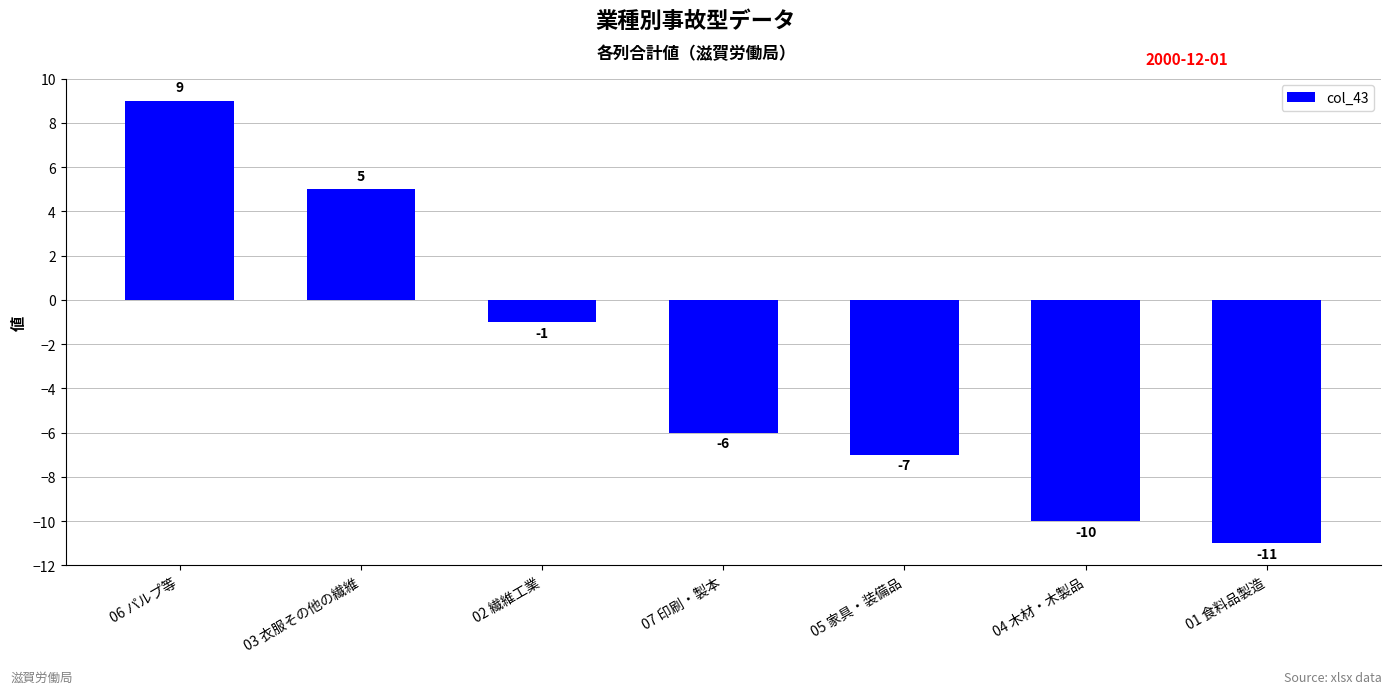

What position from the right is 06 パルプ等?

7